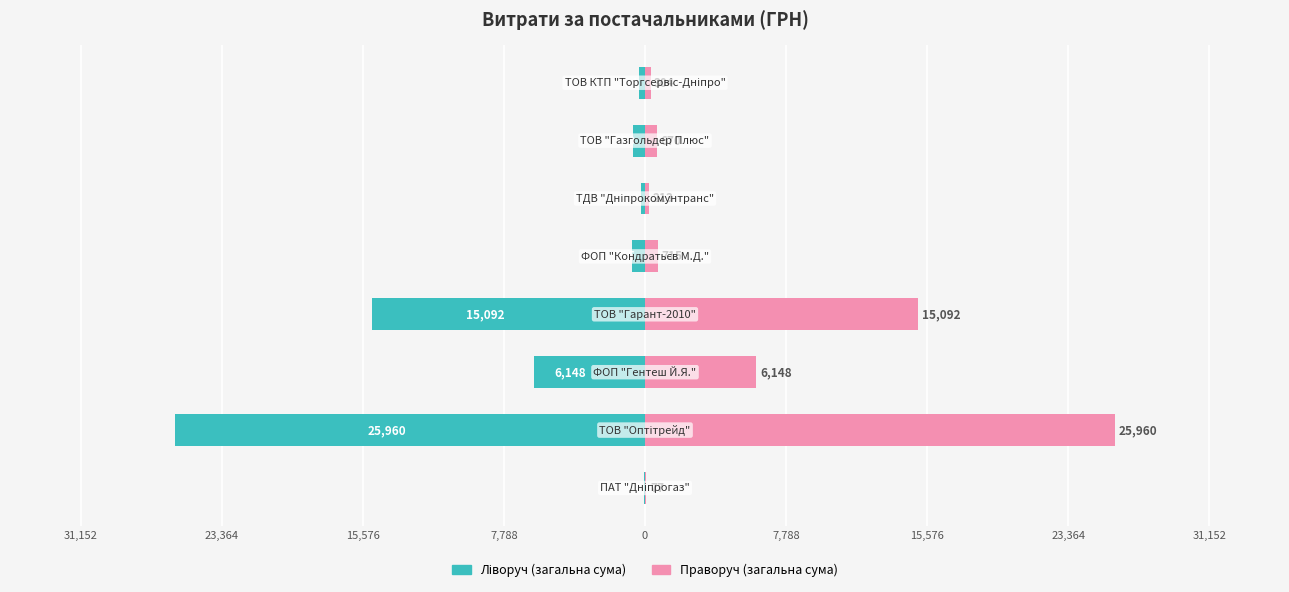

What is the spread (max minus min) of values at 23,364?

12296.0